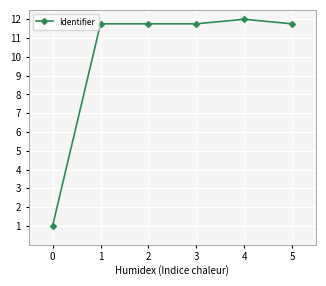

Reading left to right, transcribe all the data shown in this chart.

1.0	11.8	11.8	11.8	12.0	11.8